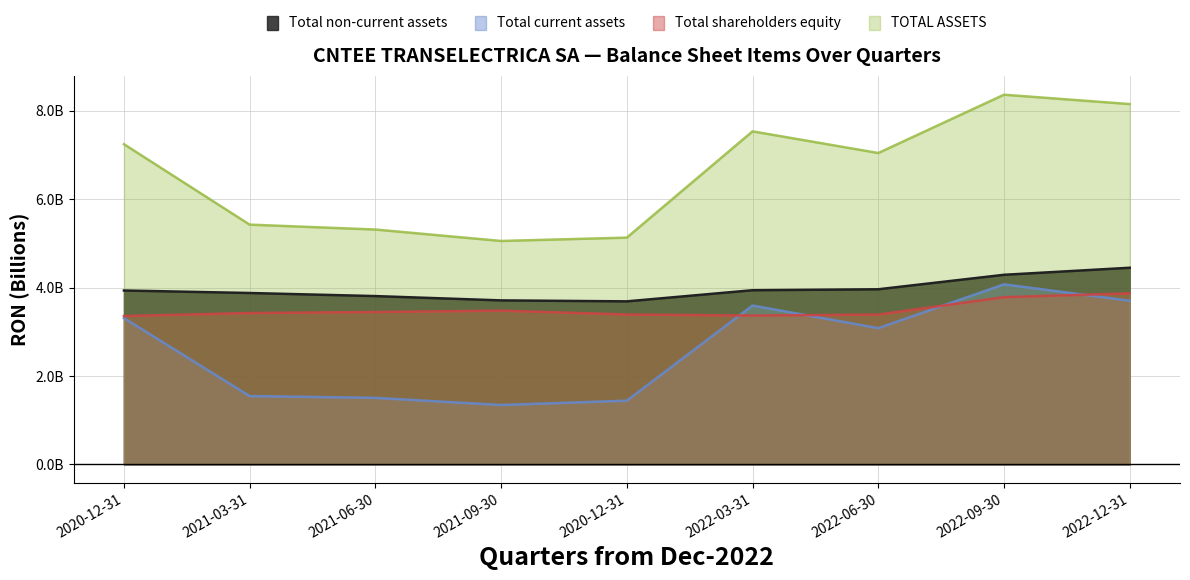

At which category does TOTAL ASSETS reach its first local peak?

2022-03-31